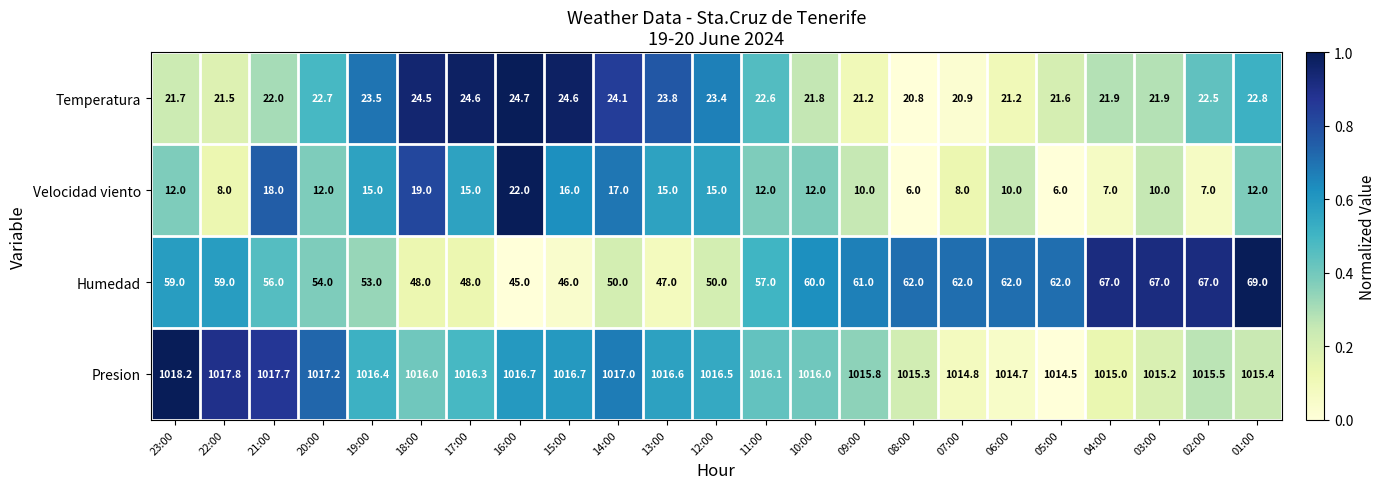

At 04:00, list the series in order from smallest to largest.

Velocidad viento, Temperatura, Humedad, Presion